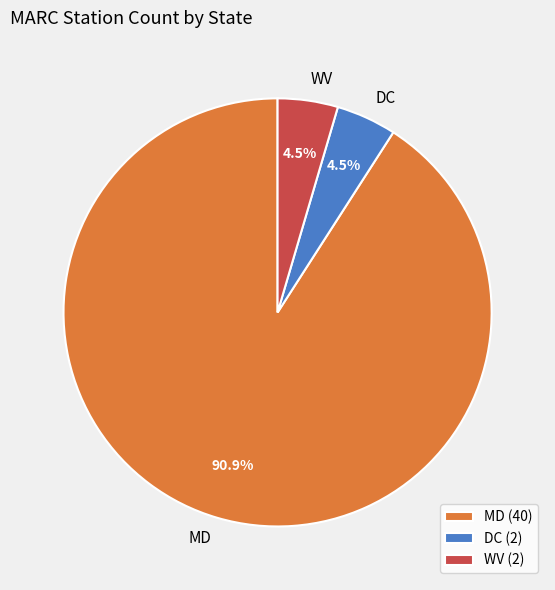

Does WV represent more than half of the total?

No